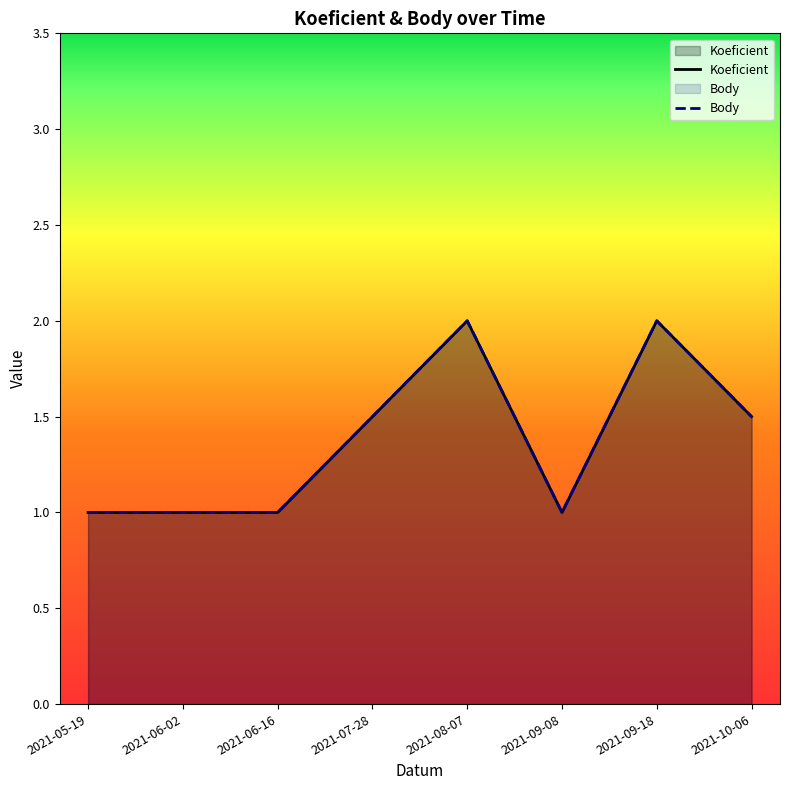

Count the number of data series in this chart.

2